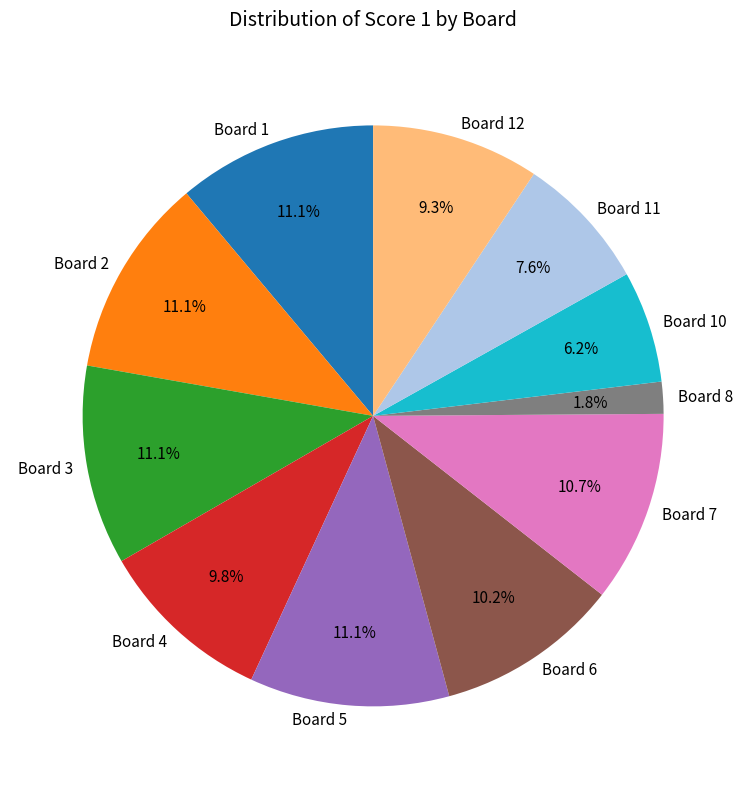

What percentage is the Board 3 slice, to the nearest percent?

11%